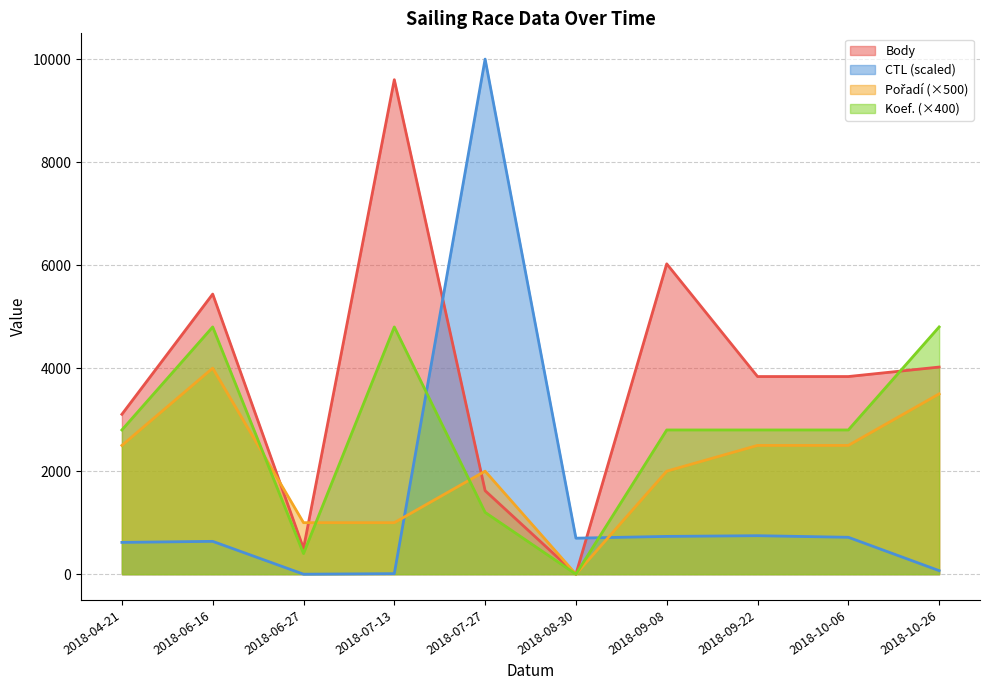

After their last crossing, which series has the higher values: Body or Koef.?

Koef.